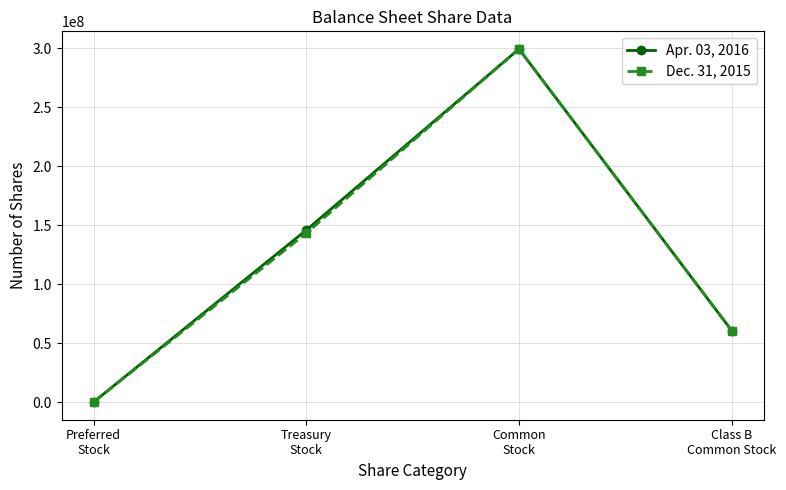

What is the average value of the Apr. 03, 2016 series?

126418571